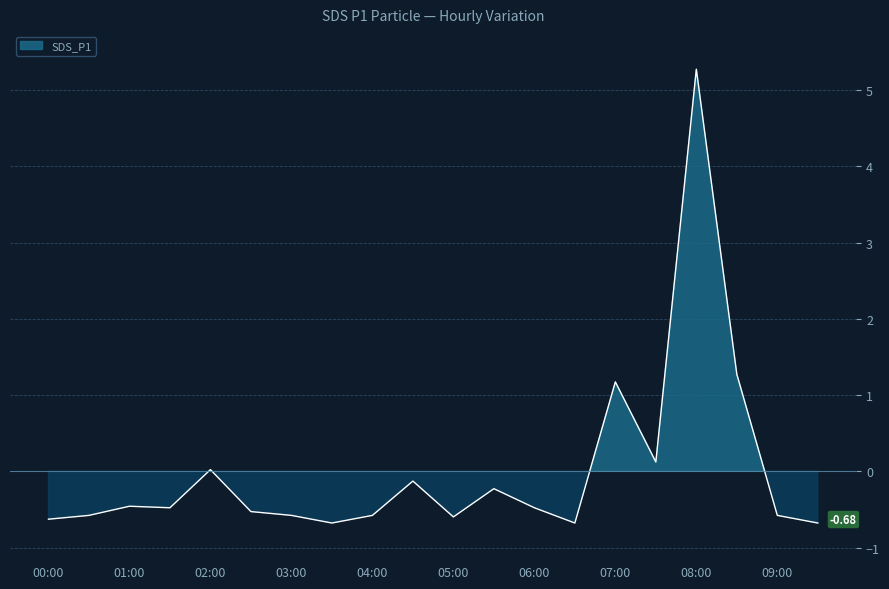

How many data points are less than 0?

15